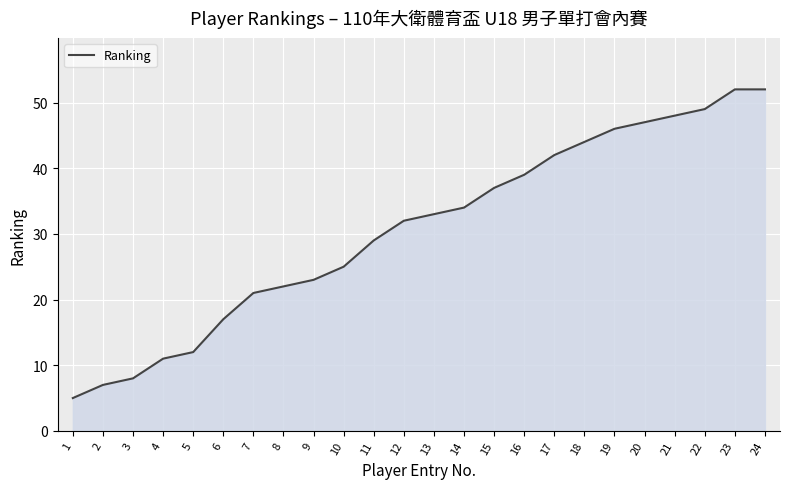

Reading right to left, what are all the values shown in this chart?

52	52	49	48	47	46	44	42	39	37	34	33	32	29	25	23	22	21	17	12	11	8	7	5